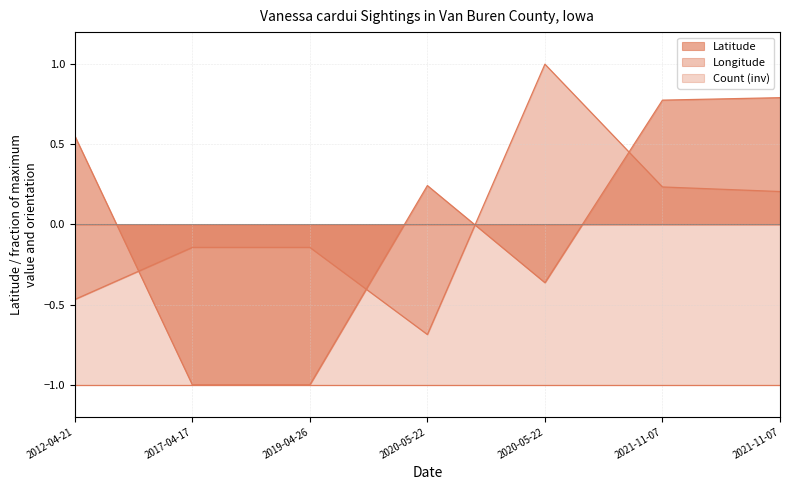

How many values in Latitude are above zero?

4